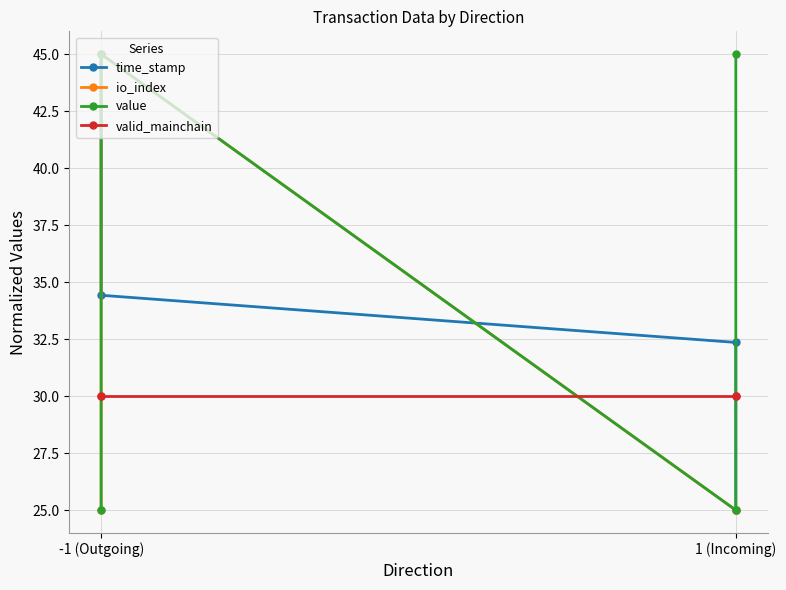

What are all the series names shown in the legend?

time_stamp, io_index, value, valid_mainchain